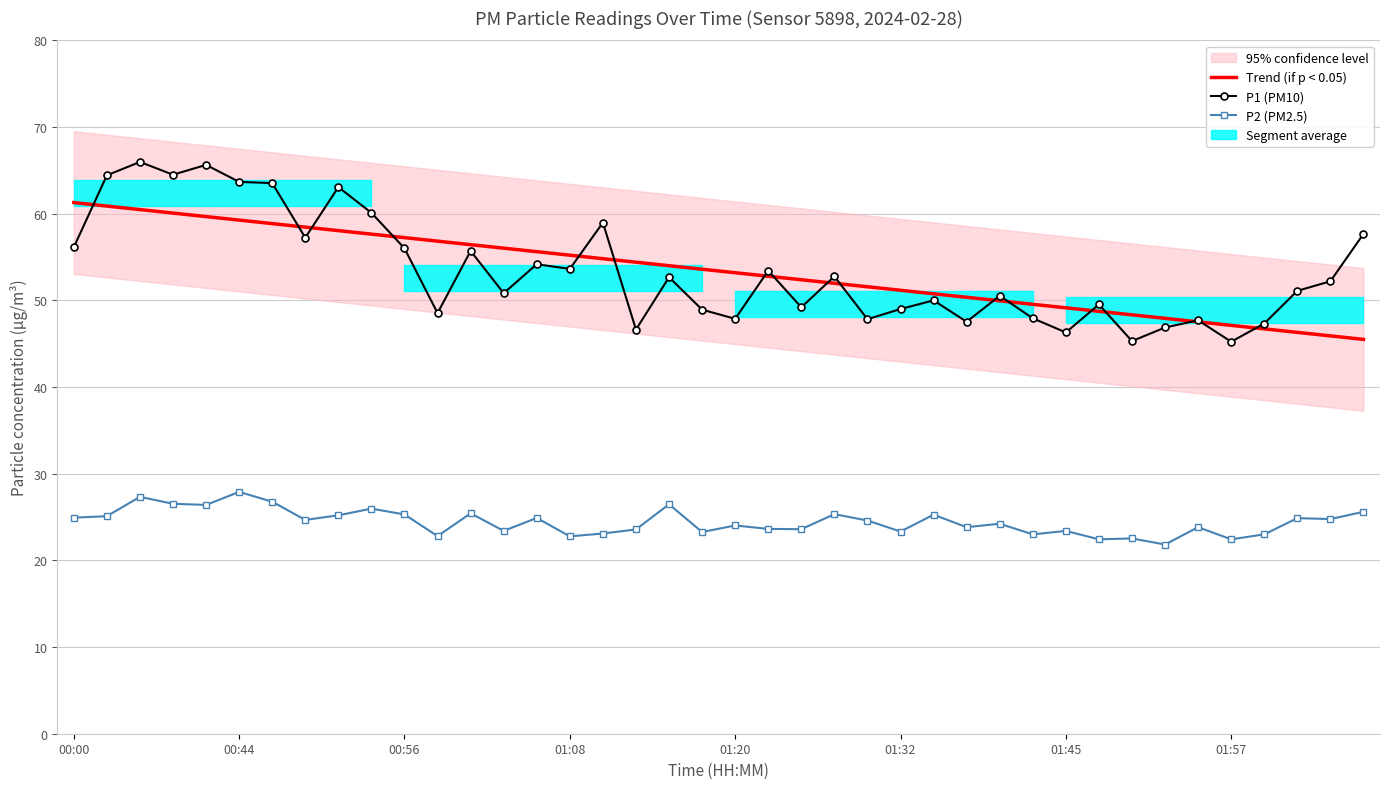

Does the chart have visible grid lines?

Yes